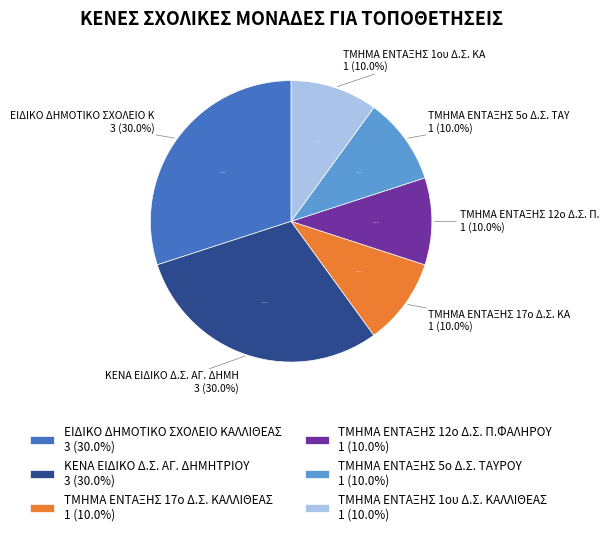

Rank the categories by value from highest to lowest.

ΕΙΔΙΚΟ ΔΗΜΟΤΙΚΟ ΣΧΟΛΕΙΟ ΚΑΛΛΙΘΕΑΣ, ΚΕΝΑ ΕΙΔΙΚΟ Δ.Σ. ΑΓ. ΔΗΜΗΤΡΙΟΥ, ΤΜΗΜΑ ΕΝΤΑΞΗΣ 17ο Δ.Σ. ΚΑΛΛΙΘΕΑΣ, ΤΜΗΜΑ ΕΝΤΑΞΗΣ 12ο Δ.Σ. Π.ΦΑΛΗΡΟΥ, ΤΜΗΜΑ ΕΝΤΑΞΗΣ 5ο Δ.Σ. ΤΑΥΡΟΥ, ΤΜΗΜΑ ΕΝΤΑΞΗΣ 1ου Δ.Σ. ΚΑΛΛΙΘΕΑΣ